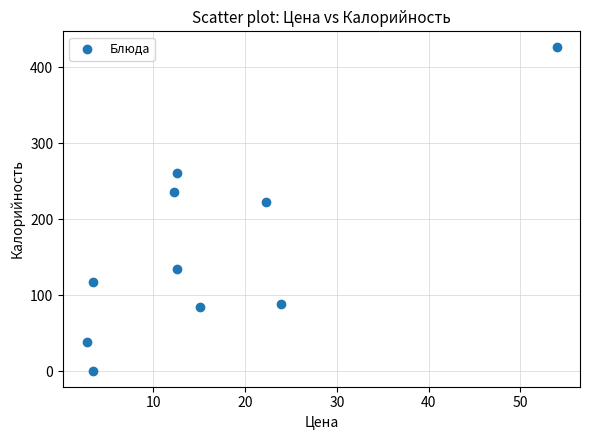

What is the range of Y values (max minus min)?

425